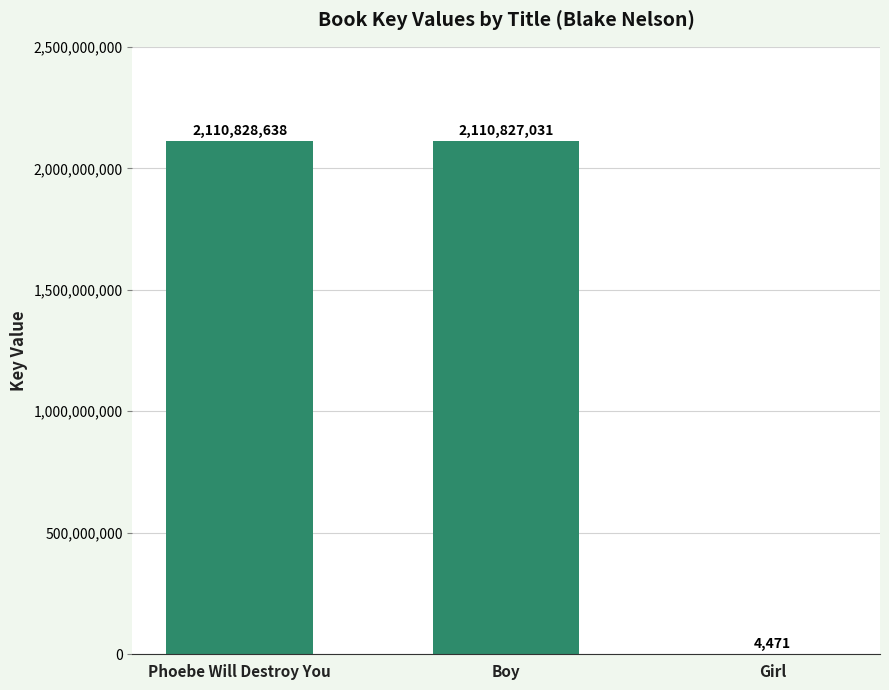

The chart shows a value of 2110827031 at Boy. True or false?

True